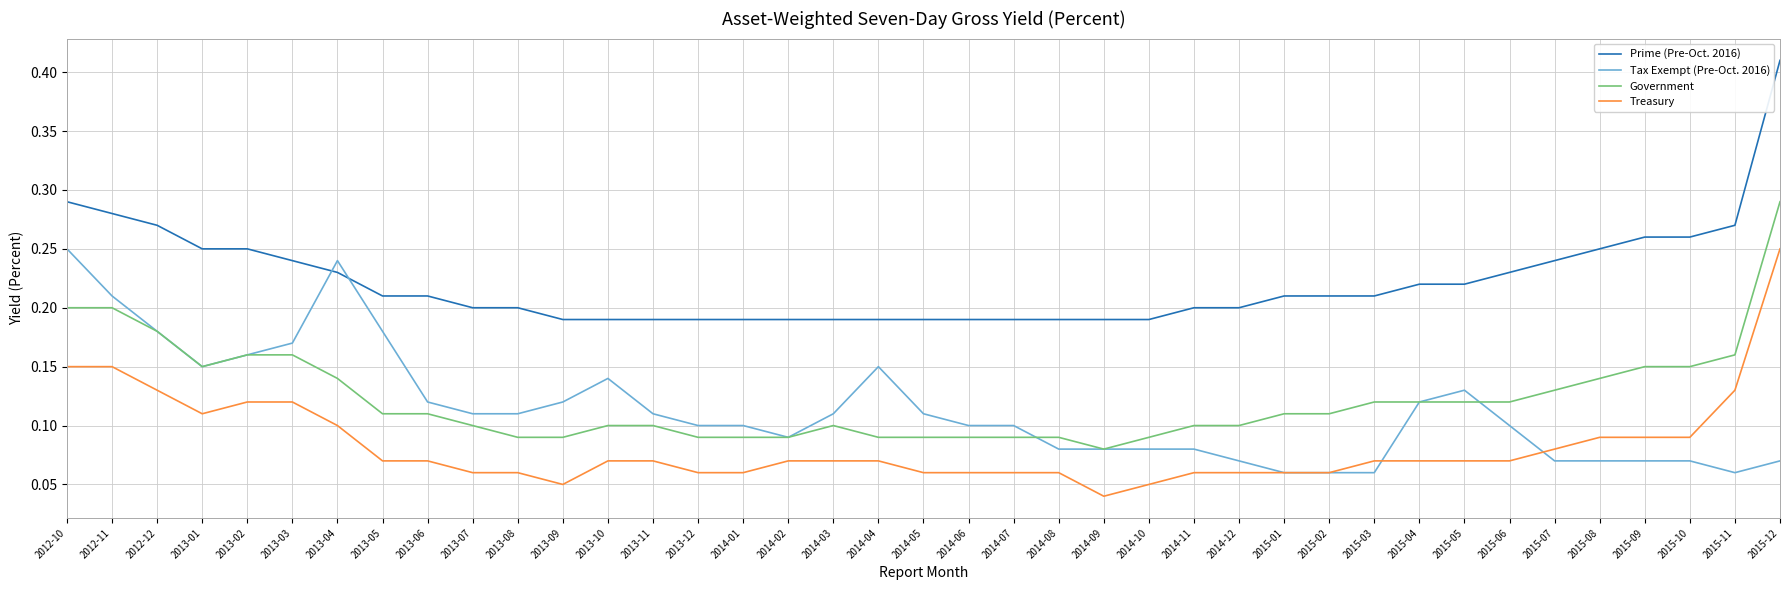

Count the number of data series in this chart.

4